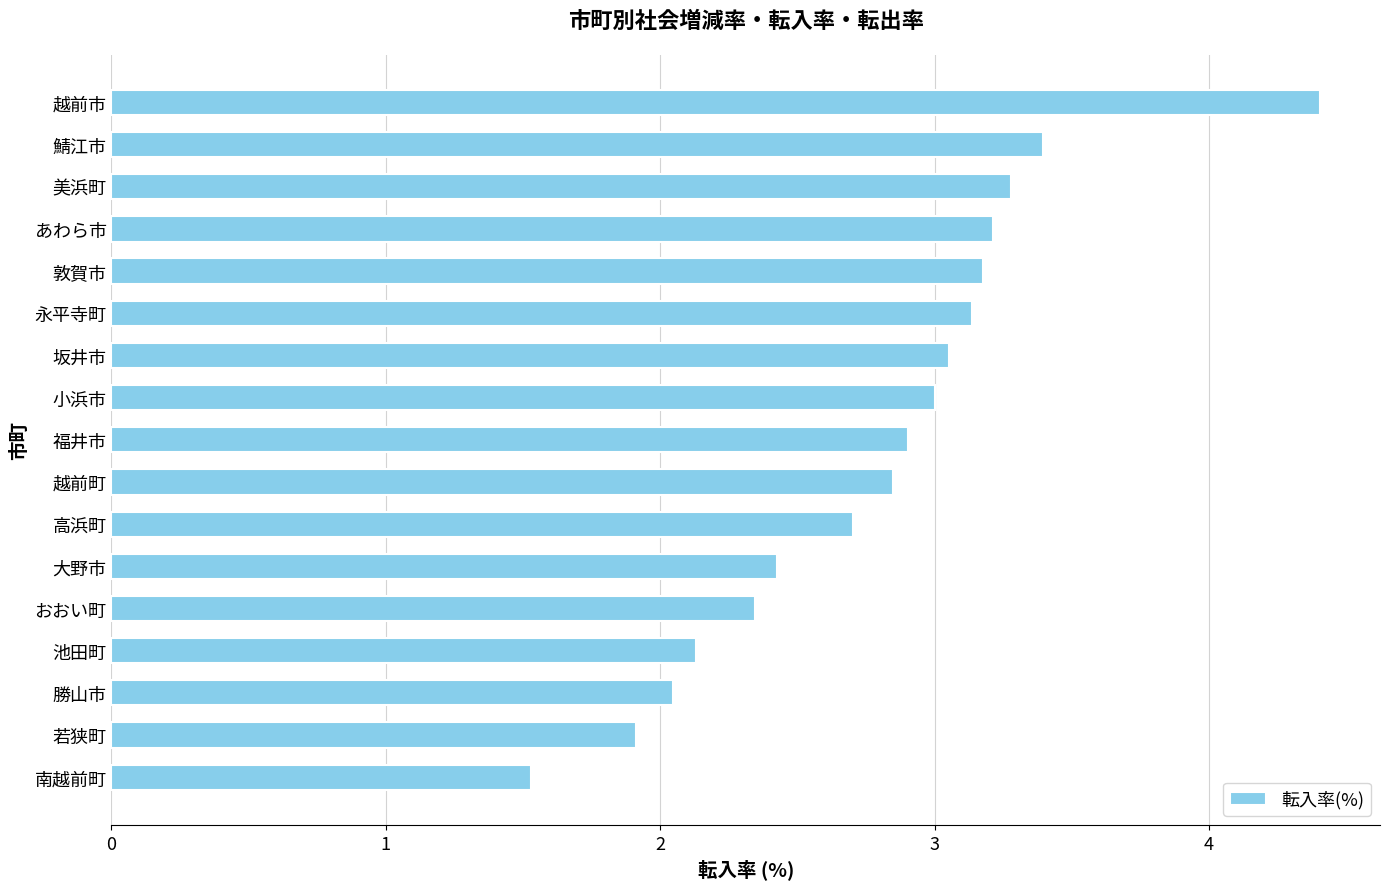

What is the greatest value displayed?

4.4